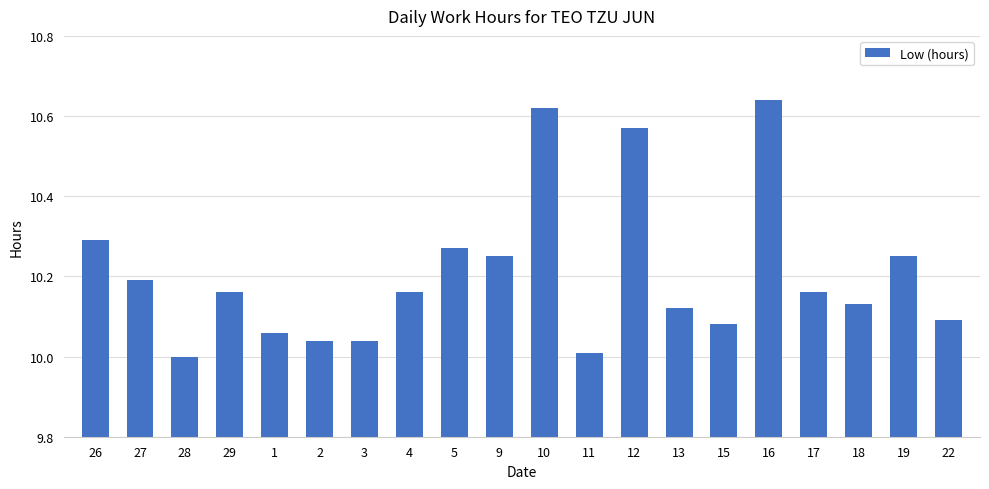

Between 29 and 11, which is larger?

29